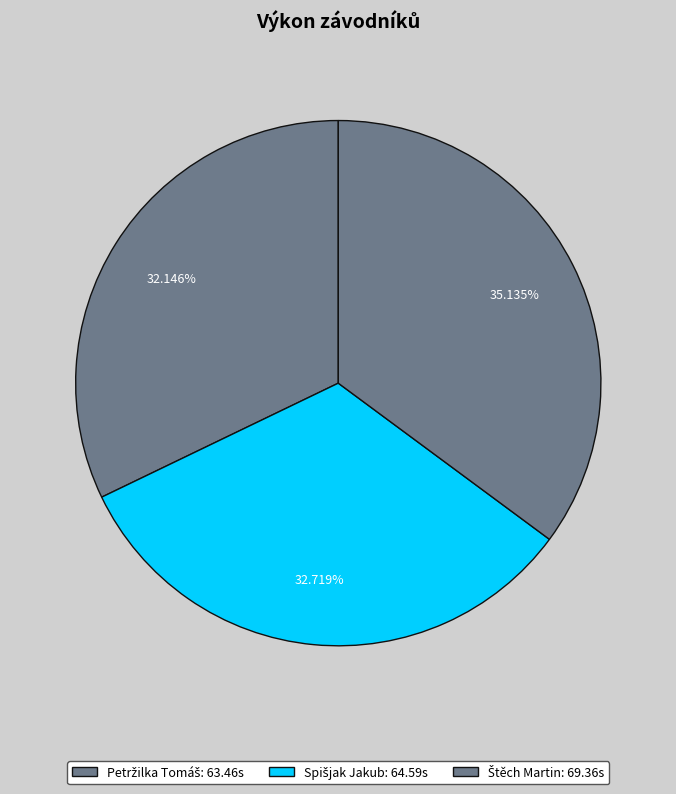

Approximately how many times larger is the value at Spišjak Jakub compared to Štěch Martin?

0.9